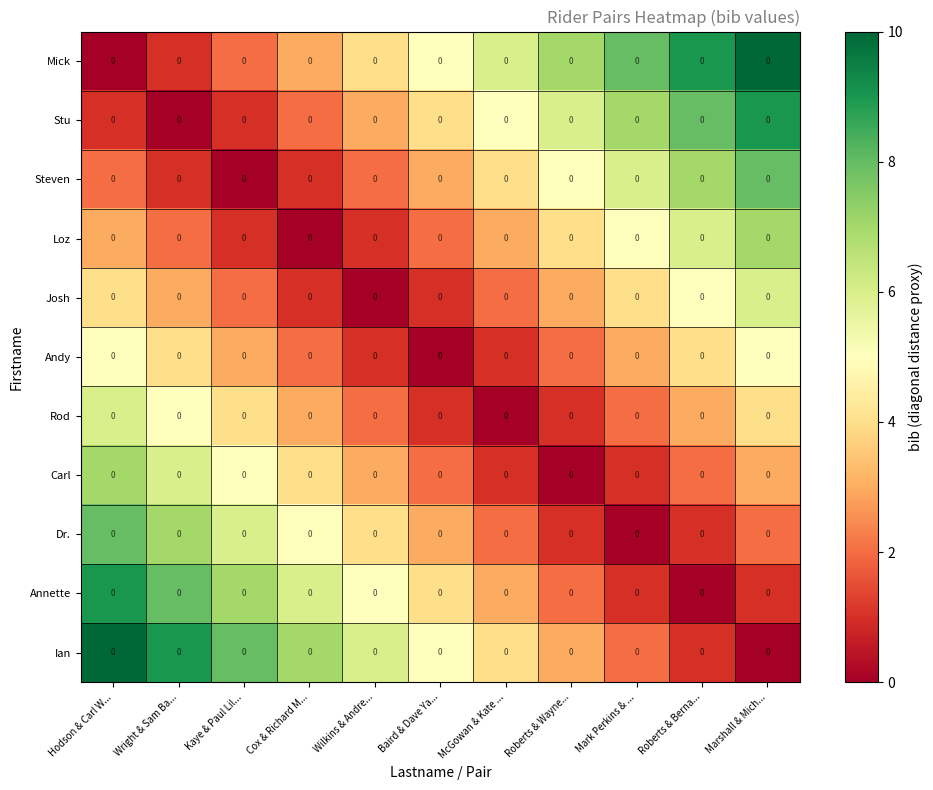

Reading left to right, transcribe all the data shown in this chart.

Mick: Hodson & Carl W...=0	Wright & Sam Ba...=0	Kaye & Paul Lil...=0	Cox & Richard M...=0	Wilkins & Andre...=0	Baird & Dave Ya...=0	McGowan & Kate ...=0	Roberts & Wayne...=0	Mark Perkins & ...=0	Roberts & Berna...=0	Marshall & Mich...=0
Stu: Hodson & Carl W...=0	Wright & Sam Ba...=0	Kaye & Paul Lil...=0	Cox & Richard M...=0	Wilkins & Andre...=0	Baird & Dave Ya...=0	McGowan & Kate ...=0	Roberts & Wayne...=0	Mark Perkins & ...=0	Roberts & Berna...=0	Marshall & Mich...=0
Steven: Hodson & Carl W...=0	Wright & Sam Ba...=0	Kaye & Paul Lil...=0	Cox & Richard M...=0	Wilkins & Andre...=0	Baird & Dave Ya...=0	McGowan & Kate ...=0	Roberts & Wayne...=0	Mark Perkins & ...=0	Roberts & Berna...=0	Marshall & Mich...=0
Loz: Hodson & Carl W...=0	Wright & Sam Ba...=0	Kaye & Paul Lil...=0	Cox & Richard M...=0	Wilkins & Andre...=0	Baird & Dave Ya...=0	McGowan & Kate ...=0	Roberts & Wayne...=0	Mark Perkins & ...=0	Roberts & Berna...=0	Marshall & Mich...=0
Josh: Hodson & Carl W...=0	Wright & Sam Ba...=0	Kaye & Paul Lil...=0	Cox & Richard M...=0	Wilkins & Andre...=0	Baird & Dave Ya...=0	McGowan & Kate ...=0	Roberts & Wayne...=0	Mark Perkins & ...=0	Roberts & Berna...=0	Marshall & Mich...=0
Andy: Hodson & Carl W...=0	Wright & Sam Ba...=0	Kaye & Paul Lil...=0	Cox & Richard M...=0	Wilkins & Andre...=0	Baird & Dave Ya...=0	McGowan & Kate ...=0	Roberts & Wayne...=0	Mark Perkins & ...=0	Roberts & Berna...=0	Marshall & Mich...=0
Rod: Hodson & Carl W...=0	Wright & Sam Ba...=0	Kaye & Paul Lil...=0	Cox & Richard M...=0	Wilkins & Andre...=0	Baird & Dave Ya...=0	McGowan & Kate ...=0	Roberts & Wayne...=0	Mark Perkins & ...=0	Roberts & Berna...=0	Marshall & Mich...=0
Carl: Hodson & Carl W...=0	Wright & Sam Ba...=0	Kaye & Paul Lil...=0	Cox & Richard M...=0	Wilkins & Andre...=0	Baird & Dave Ya...=0	McGowan & Kate ...=0	Roberts & Wayne...=0	Mark Perkins & ...=0	Roberts & Berna...=0	Marshall & Mich...=0
Dr.: Hodson & Carl W...=0	Wright & Sam Ba...=0	Kaye & Paul Lil...=0	Cox & Richard M...=0	Wilkins & Andre...=0	Baird & Dave Ya...=0	McGowan & Kate ...=0	Roberts & Wayne...=0	Mark Perkins & ...=0	Roberts & Berna...=0	Marshall & Mich...=0
Annette: Hodson & Carl W...=0	Wright & Sam Ba...=0	Kaye & Paul Lil...=0	Cox & Richard M...=0	Wilkins & Andre...=0	Baird & Dave Ya...=0	McGowan & Kate ...=0	Roberts & Wayne...=0	Mark Perkins & ...=0	Roberts & Berna...=0	Marshall & Mich...=0
Ian: Hodson & Carl W...=0	Wright & Sam Ba...=0	Kaye & Paul Lil...=0	Cox & Richard M...=0	Wilkins & Andre...=0	Baird & Dave Ya...=0	McGowan & Kate ...=0	Roberts & Wayne...=0	Mark Perkins & ...=0	Roberts & Berna...=0	Marshall & Mich...=0